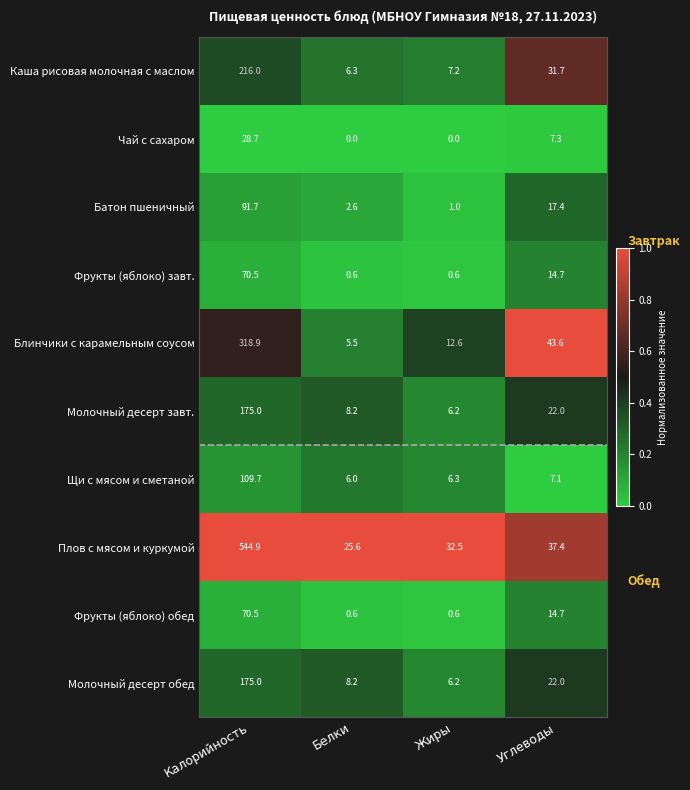

Count the number of data series in this chart.

10